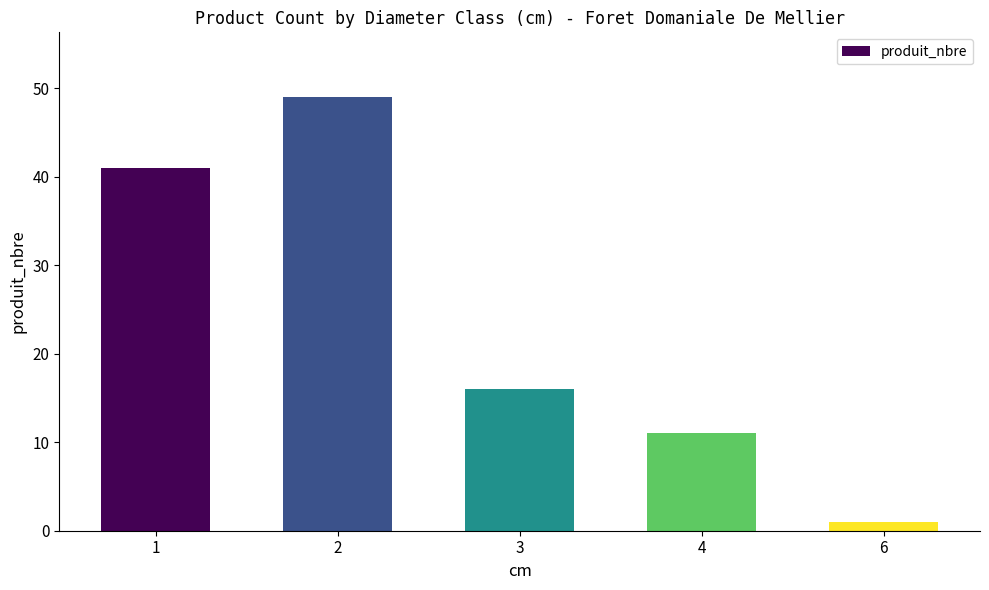

Does the chart contain any negative values?

No